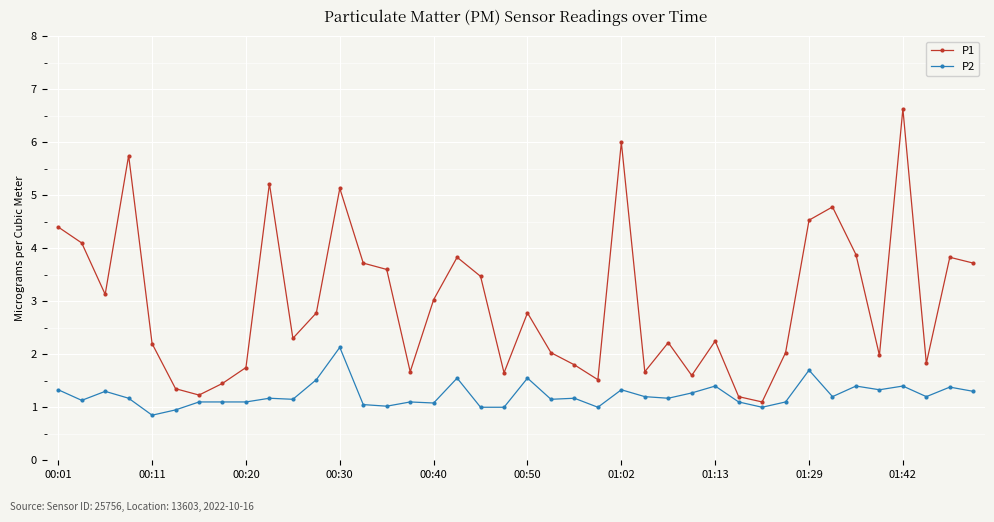

Which series has the widest spread of values?

P1